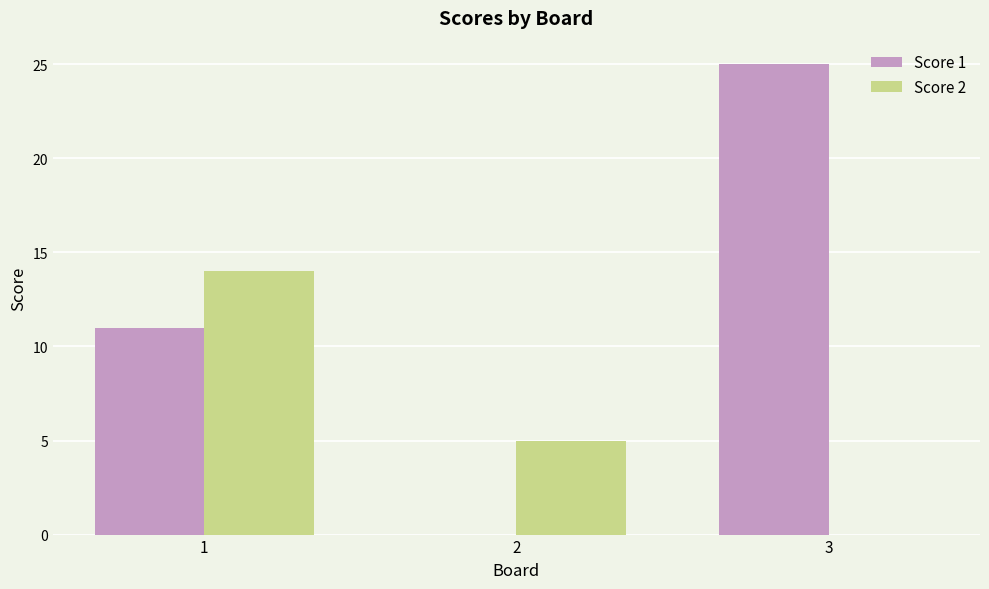

Which series has the widest spread of values?

Score 1